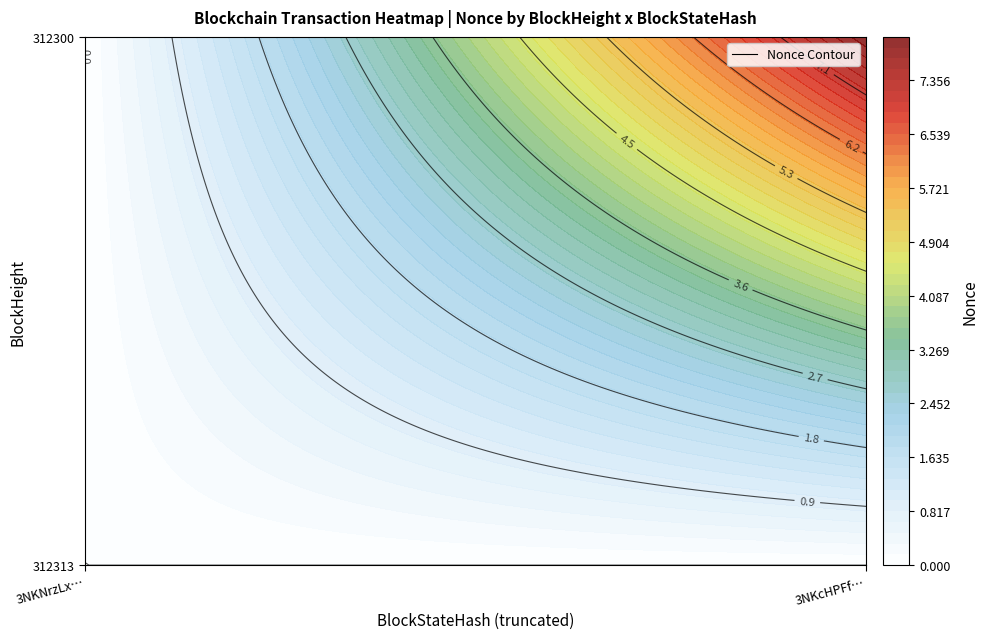

Which series changed the most between 312313 and 312300?

312300